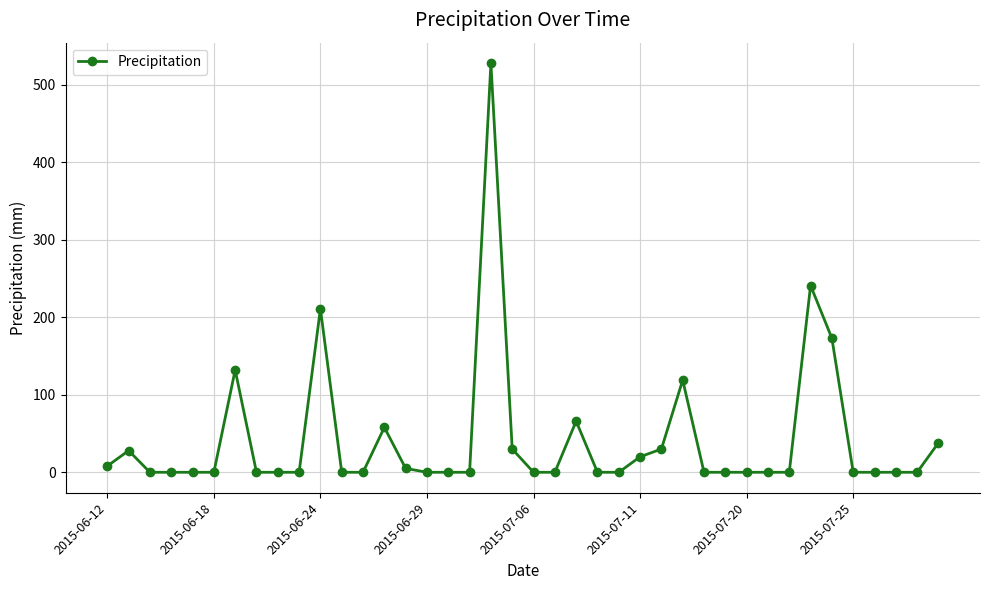

What is the greatest value displayed?

528